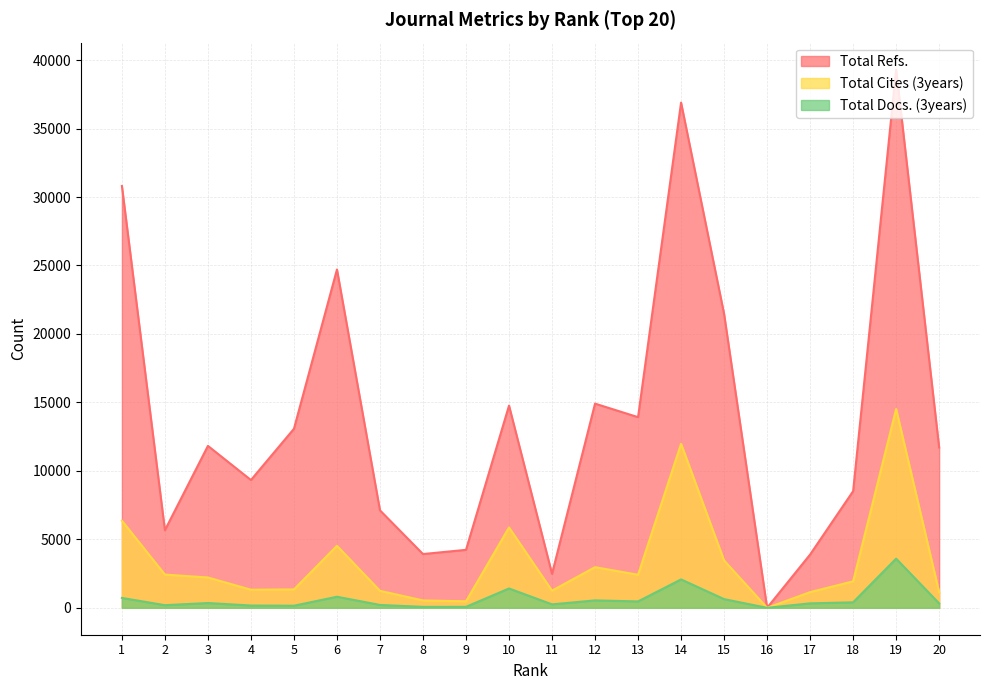

What is the sum of all Total Refs. values?

278572